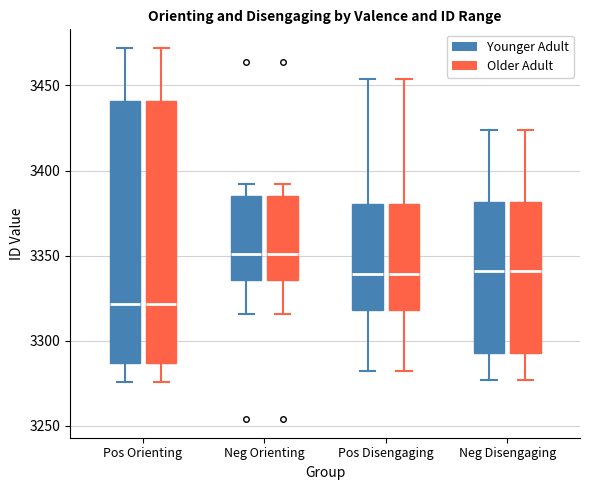

Reading left to right, transcribe this box plot: for each box, give where its median line is, the range the box spans, and where its two whiskers end, as read against the y-axis. The values are not printed on the chart, so give them approximately, as read against the axis.

Pos Orienting (Younger Adult): median 3320, box 3285 to 3440, whiskers 3275 to 3470
Pos Orienting (Older Adult): median 3320, box 3285 to 3440, whiskers 3275 to 3470
Neg Orienting (Younger Adult): median 3350, box 3335 to 3385, whiskers 3315 to 3390
Neg Orienting (Older Adult): median 3350, box 3335 to 3385, whiskers 3315 to 3390
Pos Disengaging (Younger Adult): median 3340, box 3320 to 3380, whiskers 3280 to 3455
Pos Disengaging (Older Adult): median 3340, box 3320 to 3380, whiskers 3280 to 3455
Neg Disengaging (Younger Adult): median 3340, box 3295 to 3380, whiskers 3275 to 3425
Neg Disengaging (Older Adult): median 3340, box 3295 to 3380, whiskers 3275 to 3425